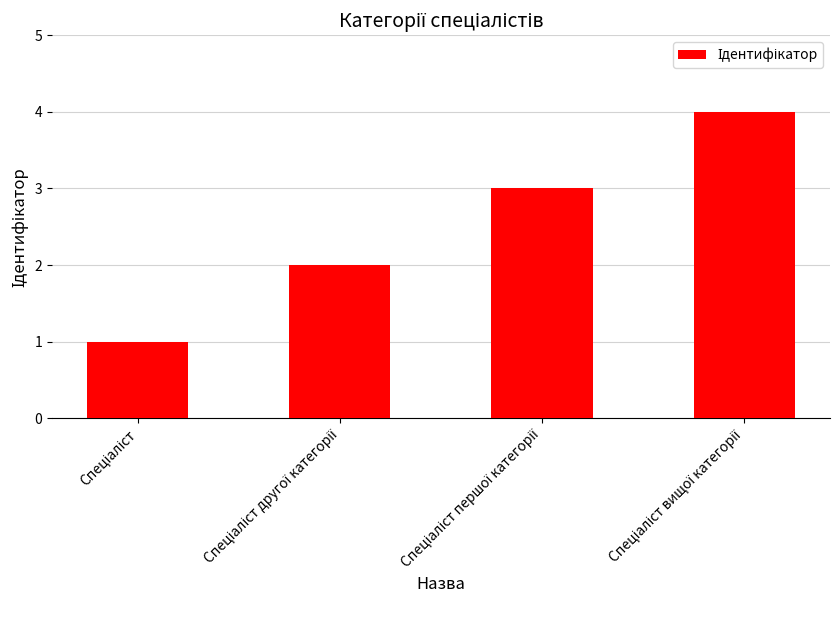

What is the sum of all values?

10